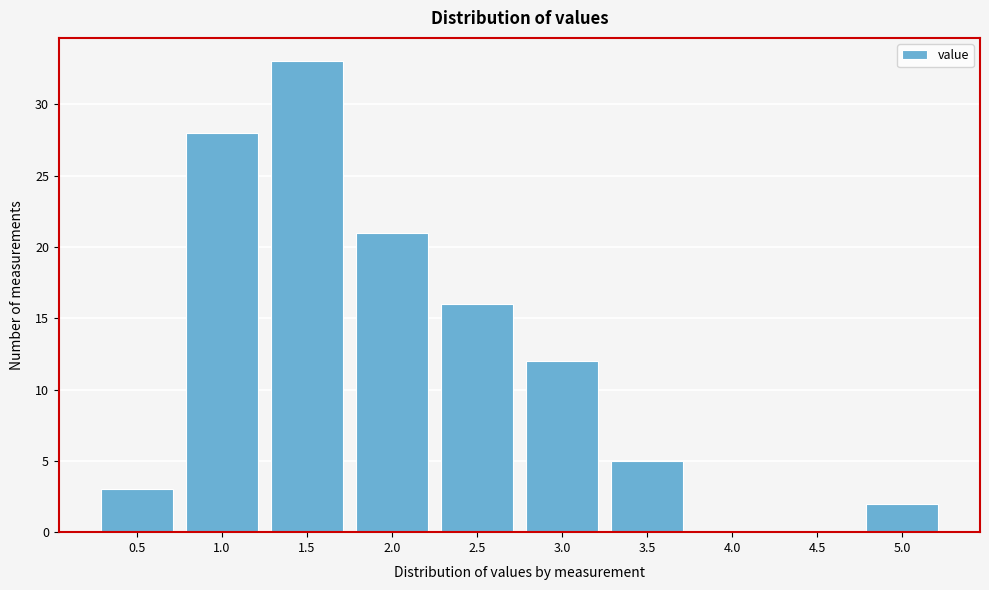

Reading right to left, what are all the values shown in this chart?

5.0=2	4.5=0	4.0=0	3.5=5	3.0=12	2.5=16	2.0=21	1.5=33	1.0=28	0.5=3